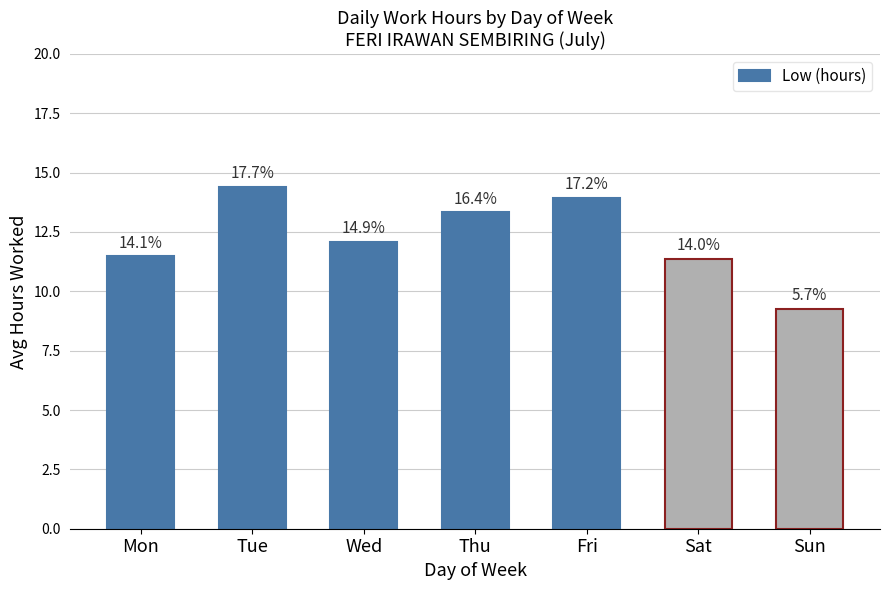

What is the maximum value shown in the chart?

14.4